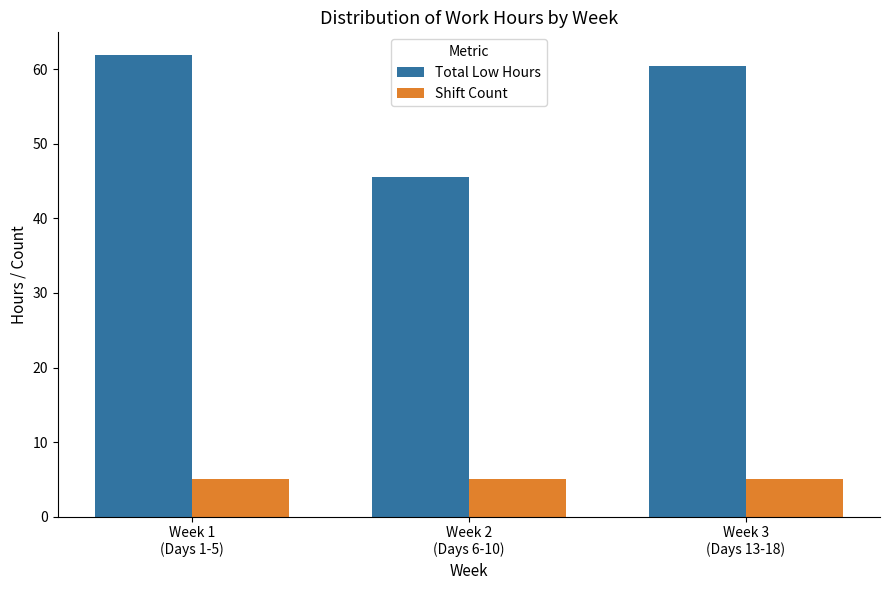

How many data points does each series have?

3